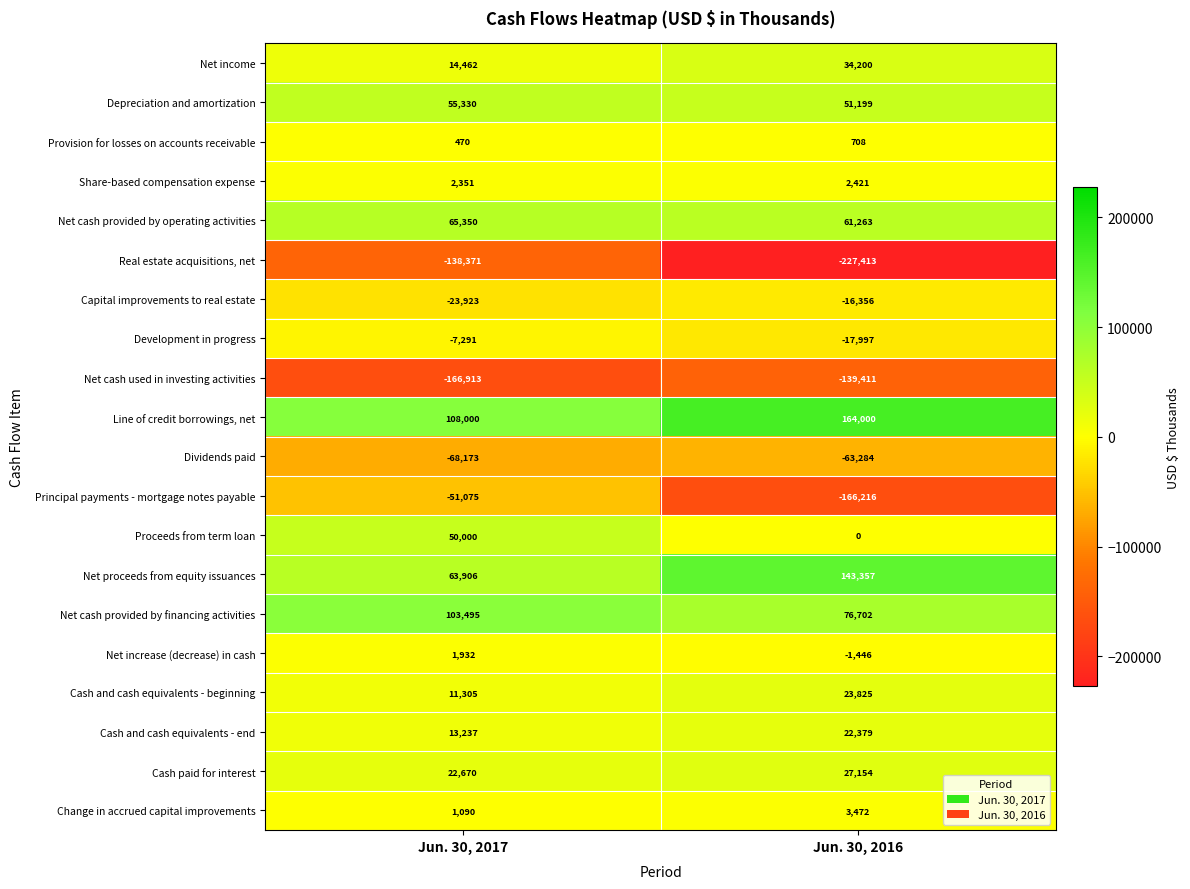

At how many categories does at least one series exceed 121287?

1